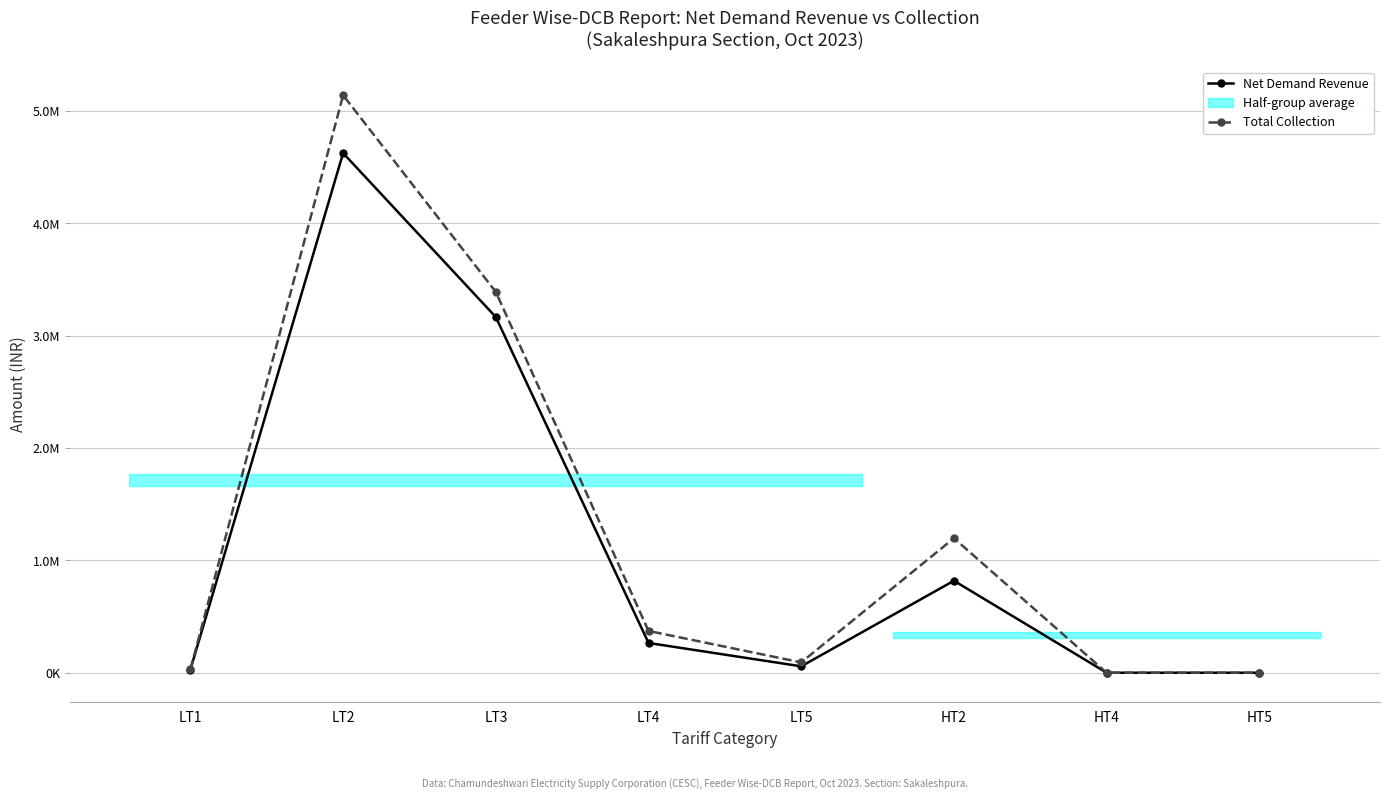

Rank the series by their maximum value, from highest to lowest.

Total Collection, Net Demand Revenue